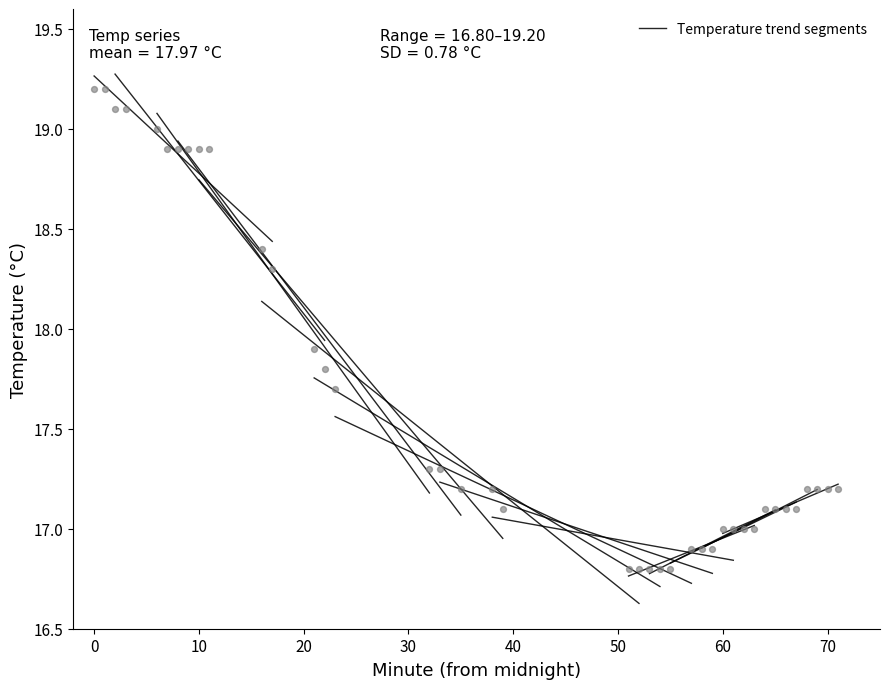

What is the range of X values (max minus min)?

71.0